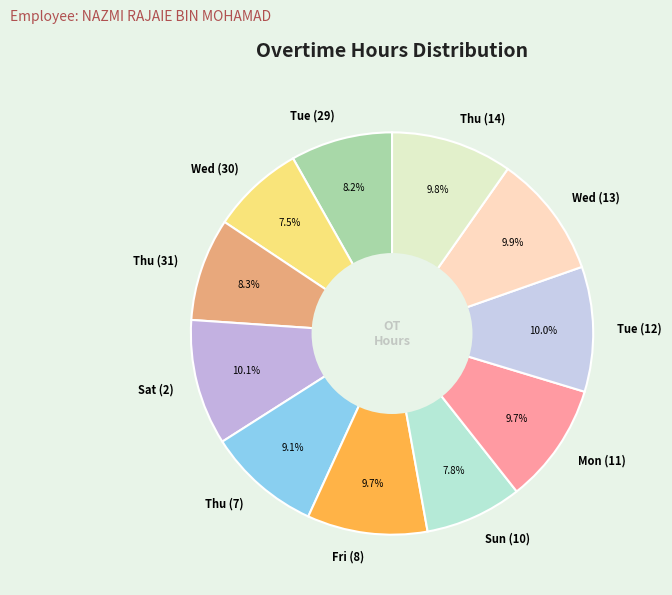

What portion of the pie excludes Thu (7)?

90.9%